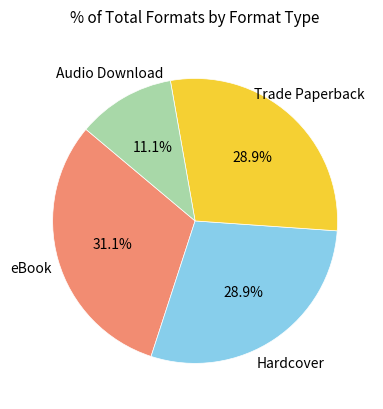

What is the largest slice in the pie chart?

eBook